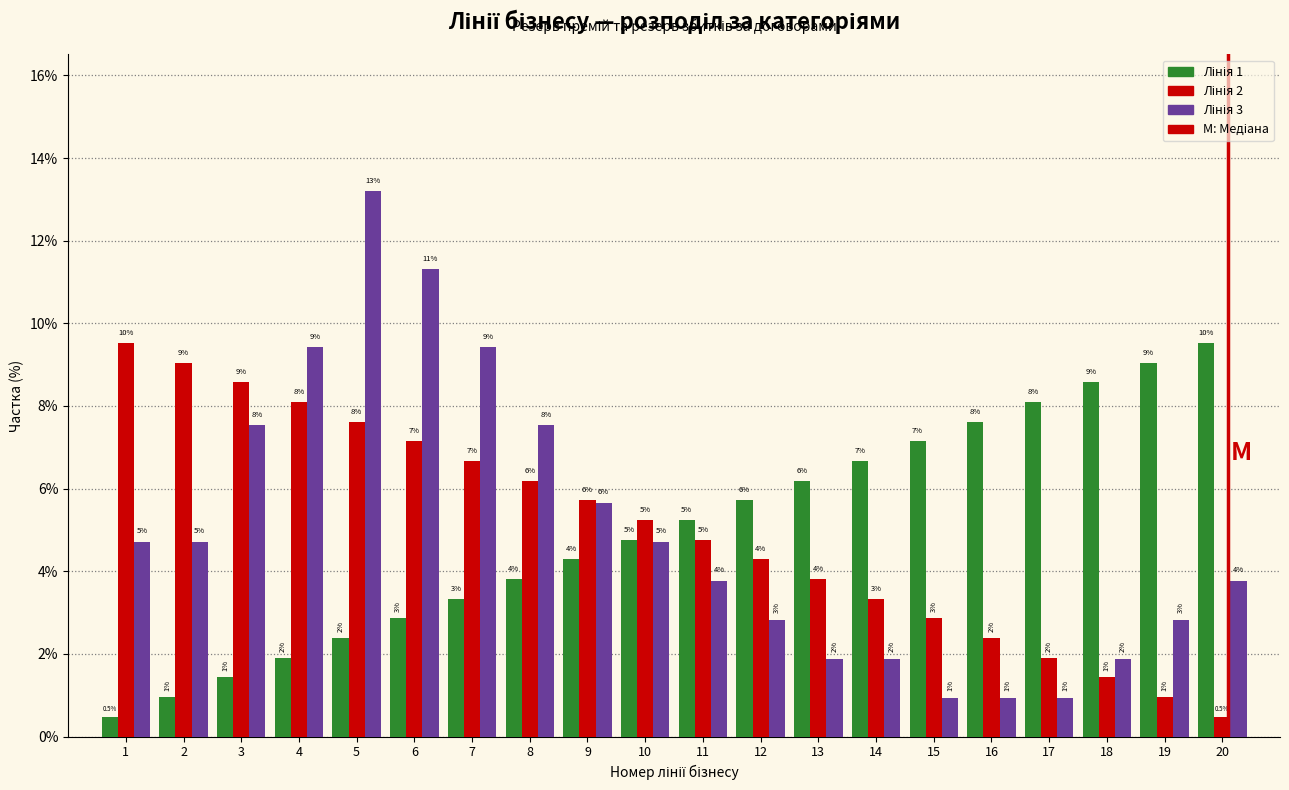

How many groups of bars are there?

20